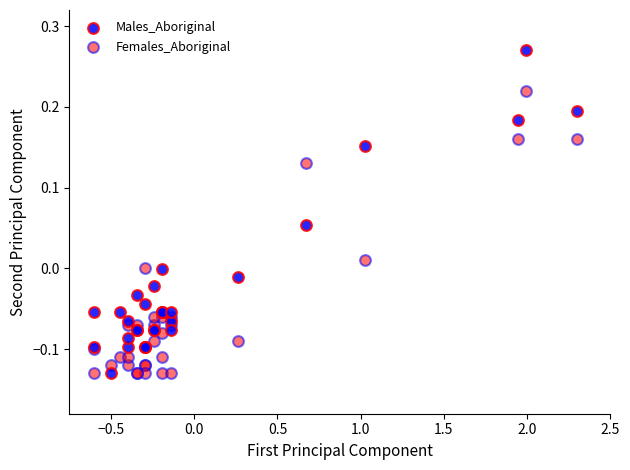

Which series reaches the maximum Y coordinate?

Males_Aboriginal